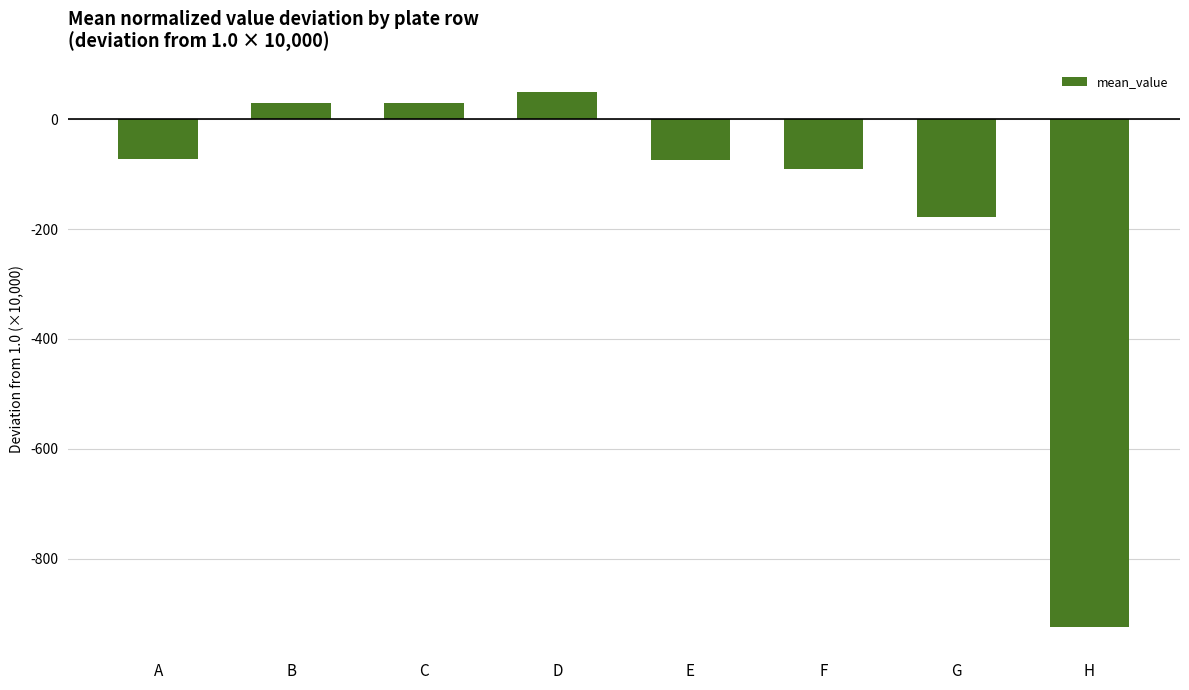

How many negative values are there?

5